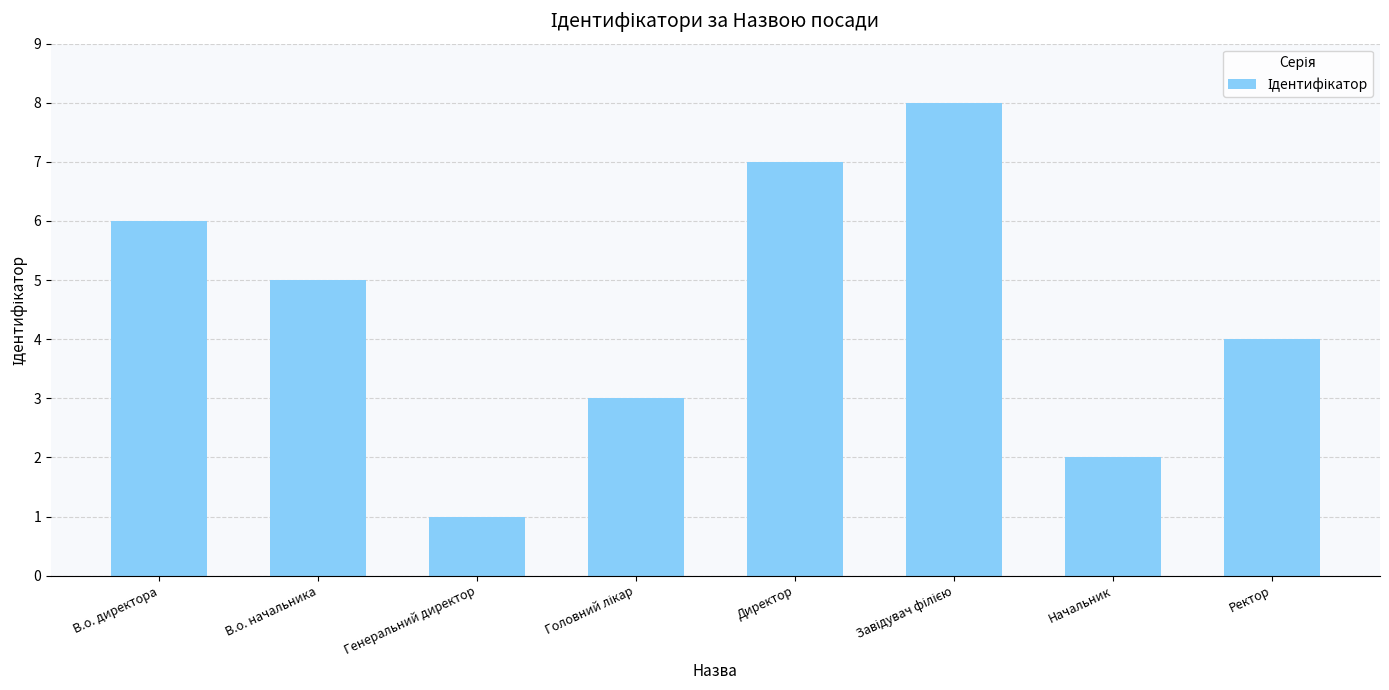

What position from the left is В.о. начальника?

2